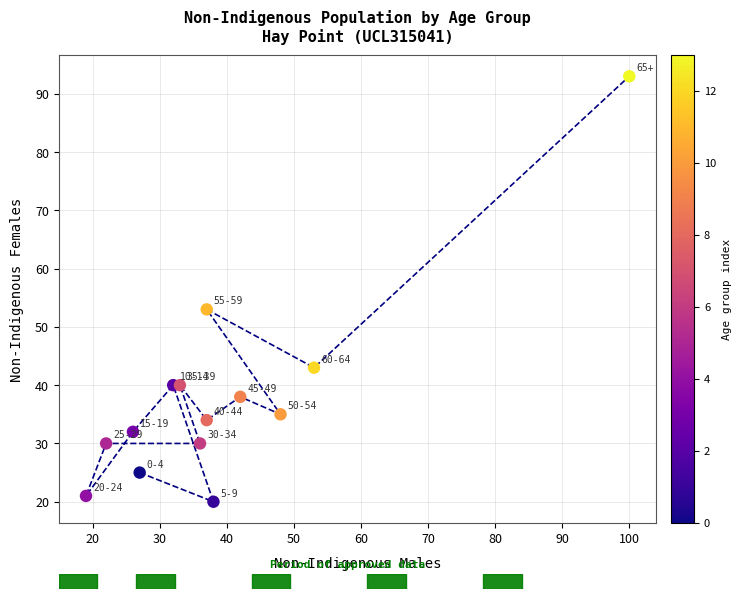

What Y value in the scatter plot is closest to 56?

53